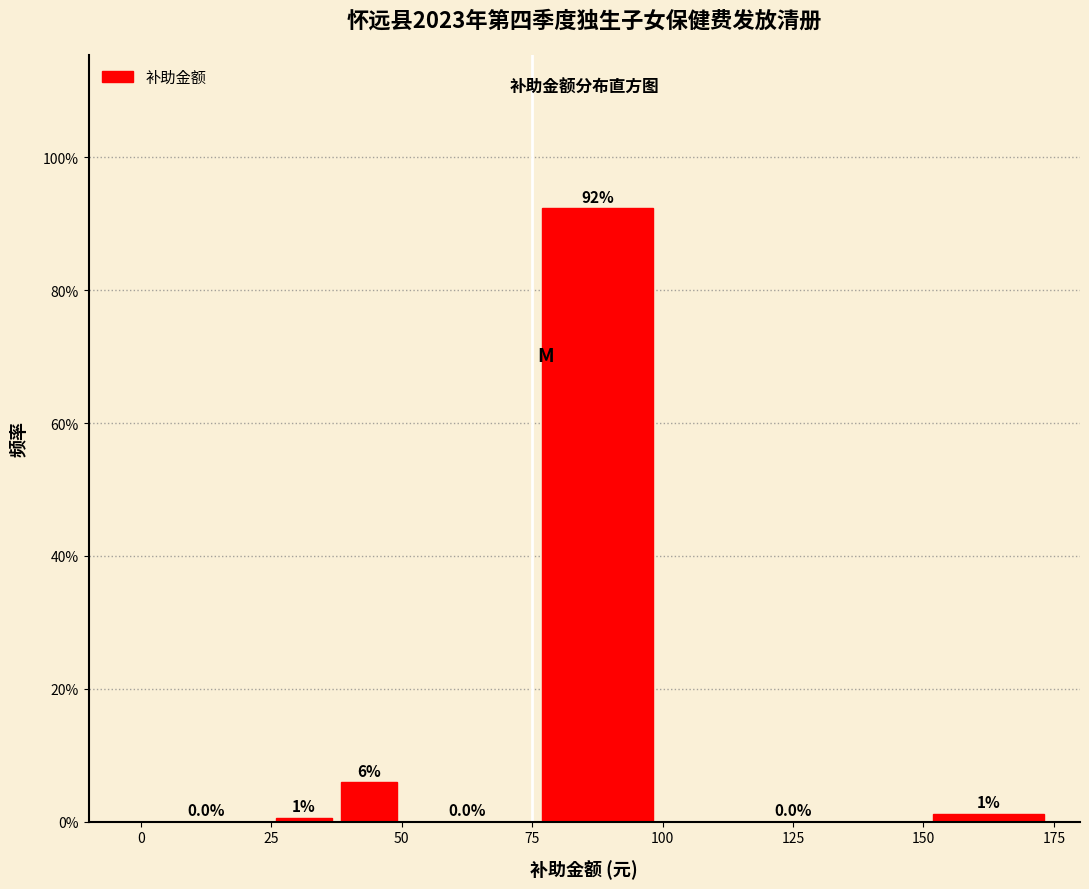

Around what value on the x-axis is the tallest bar? Give the approximate position of its centre, as read against the axis.

90